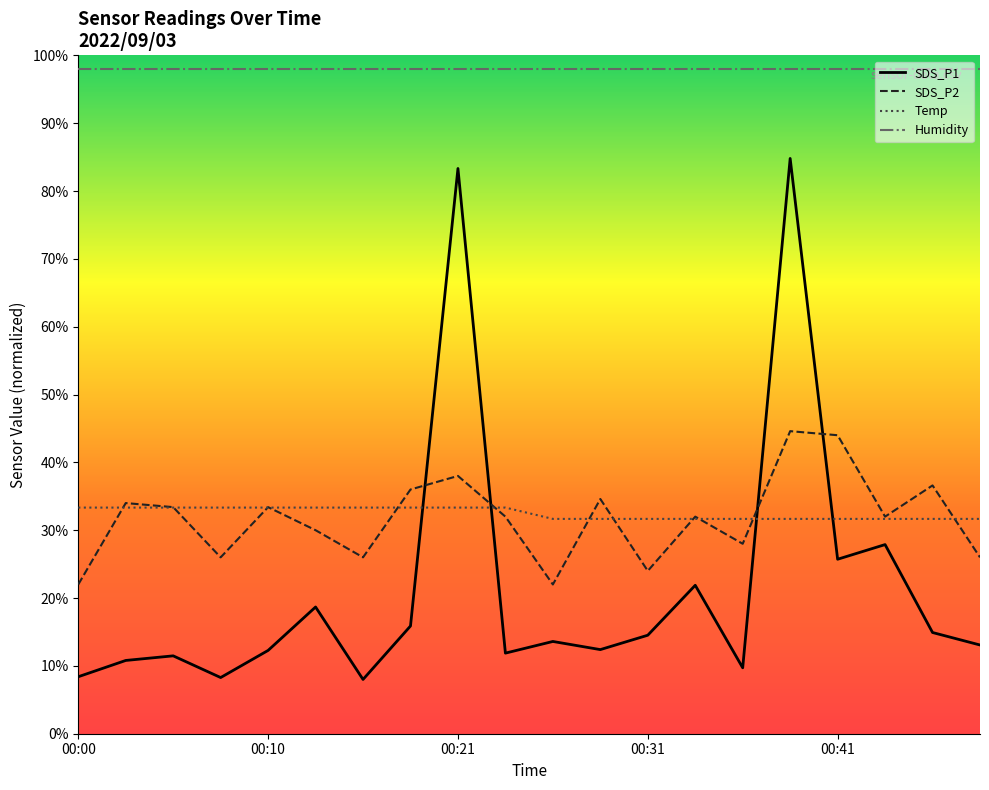

Rank the categories by SDS_P2 value from lowest to highest.

00:00, 00:26, 00:31, 00:08, 00:15, 00:49, 00:36, 00:13, 00:23, 00:33, 00:44, 00:05, 00:10, 00:02, 00:28, 00:18, 00:46, 00:21, 00:41, 00:38